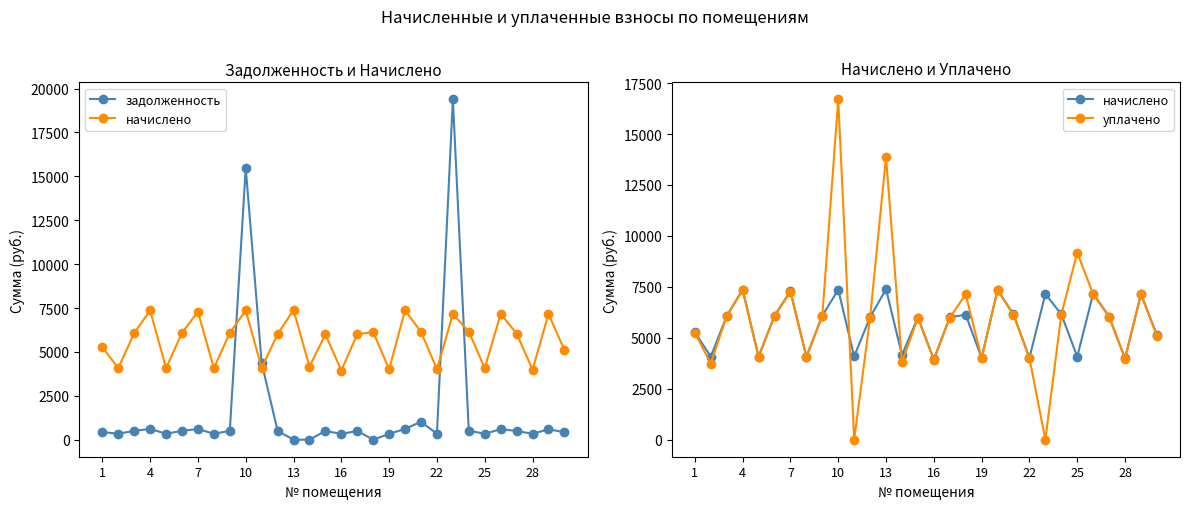

How many values in the уплачено series exceed 6026?

15